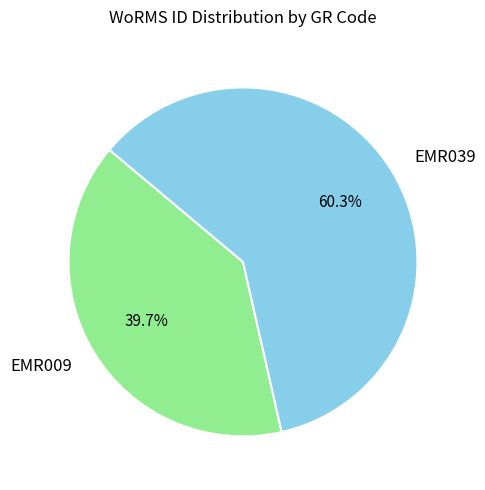

How many slices are in this pie chart?

2